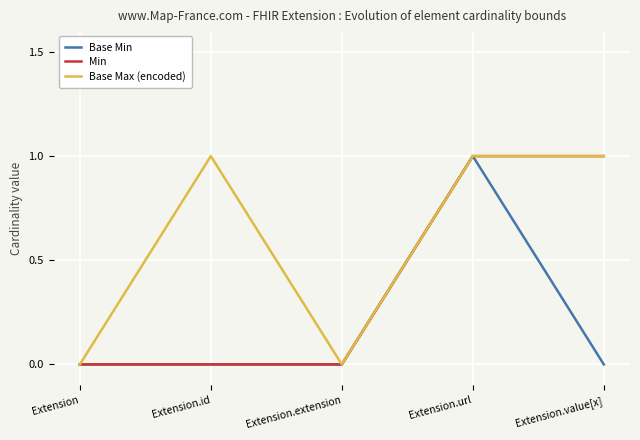

Is the value of Min at Extension.id greater than the value of Base Min at Extension.url?

No